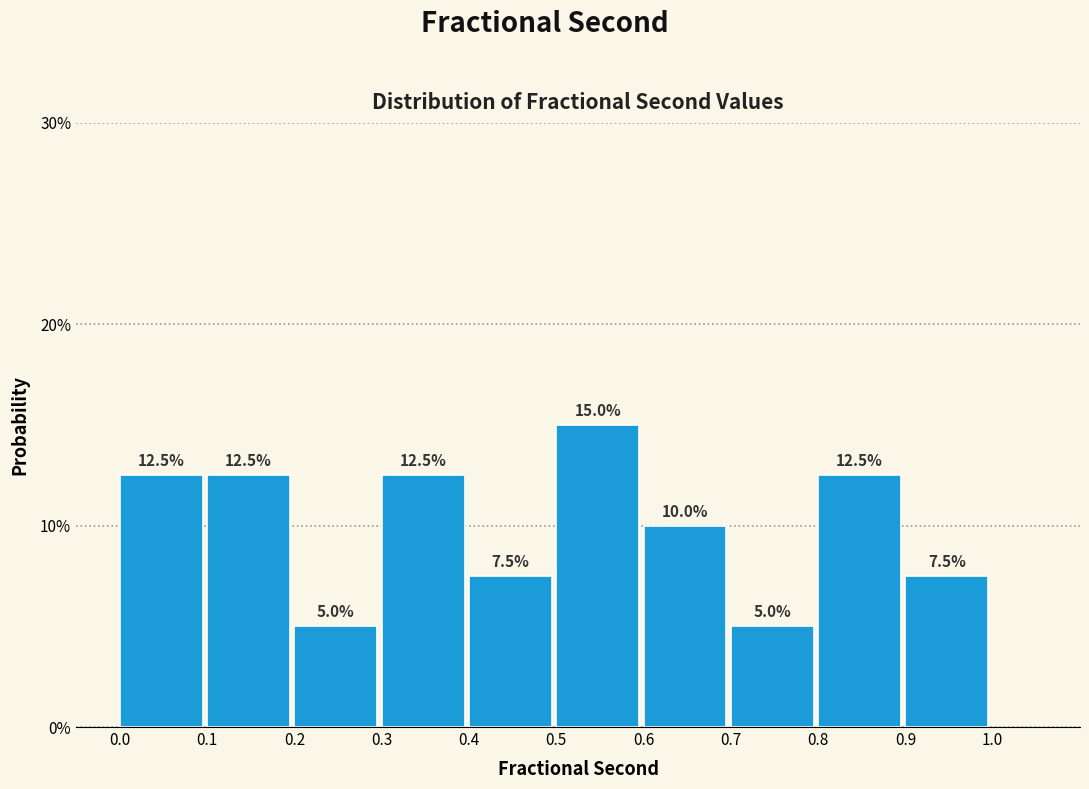

Over which range of the x-axis is the bar tallest?

0.5 to 0.6